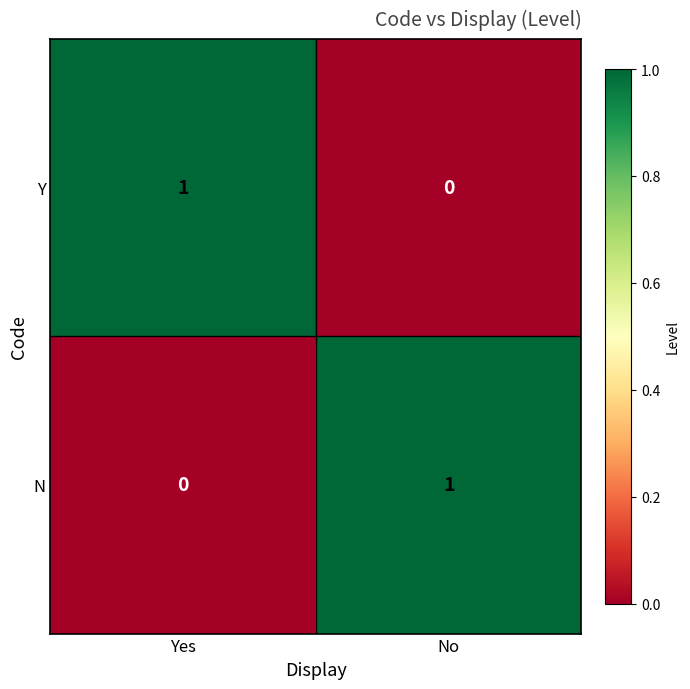

Reading right to left, extract all data points from this chart.

Y: 0	1
N: 1	0